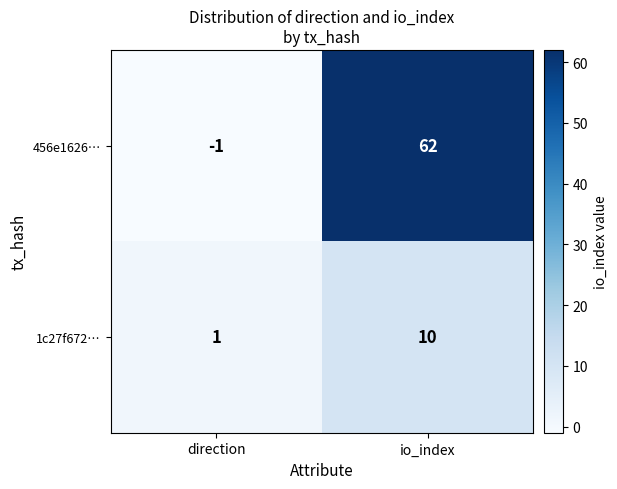

Is it true that 456e1626… equals 62 at io_index?

True